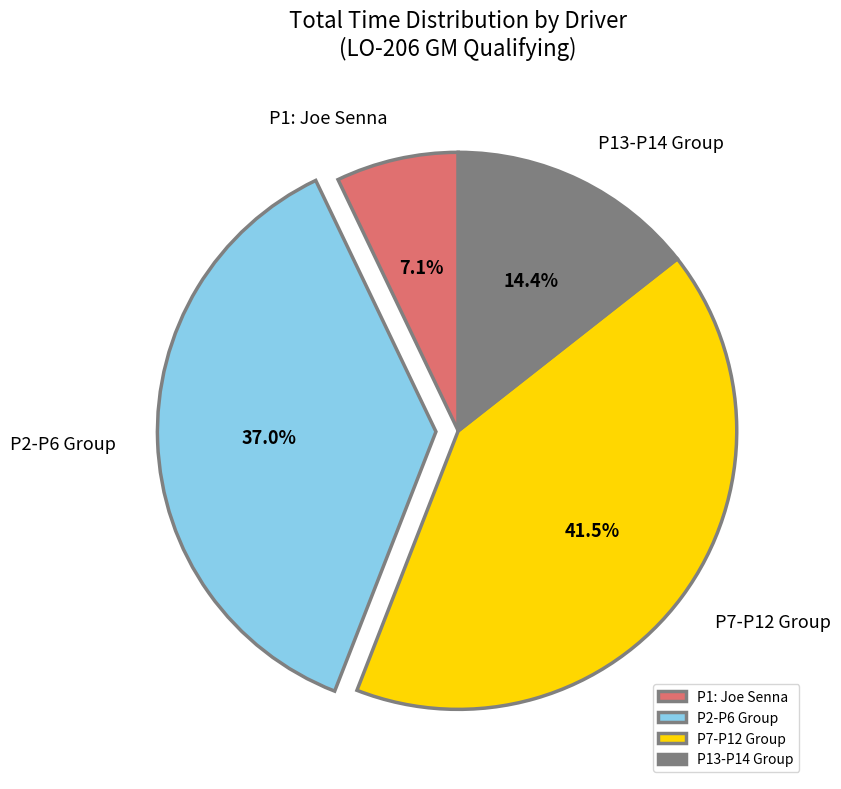

What is the smallest slice in the pie chart?

P1: Joe Senna